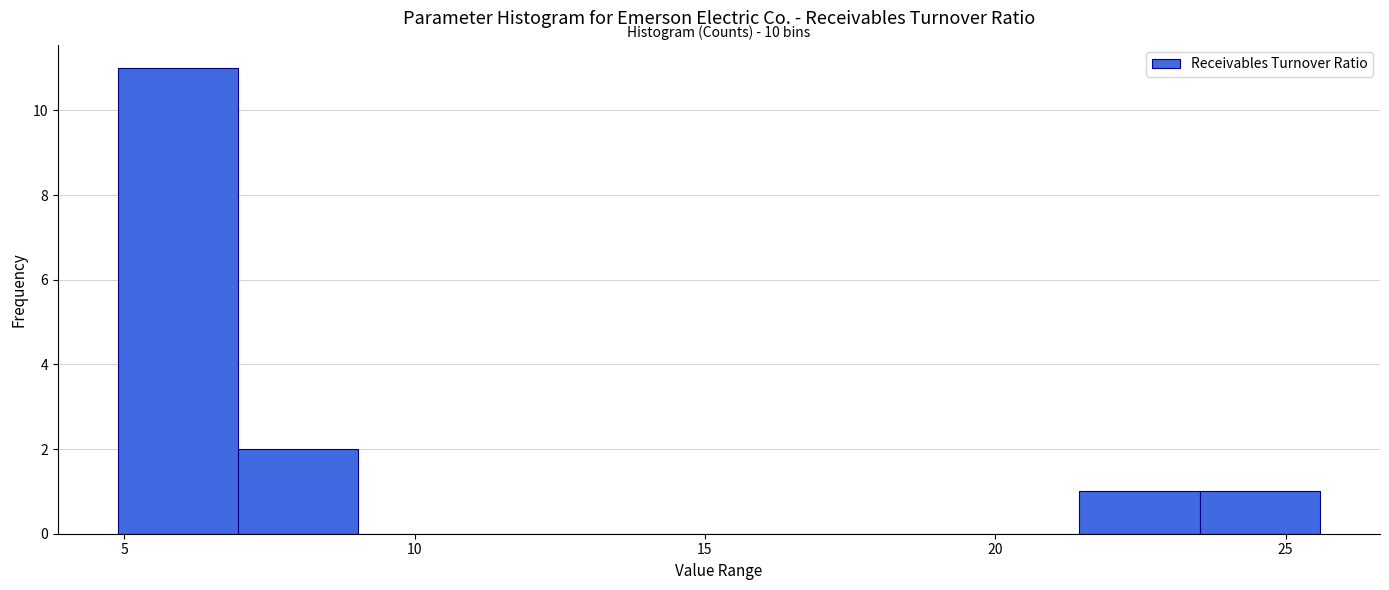

Over which range of the x-axis is the bar tallest?

5.0 to 7.0